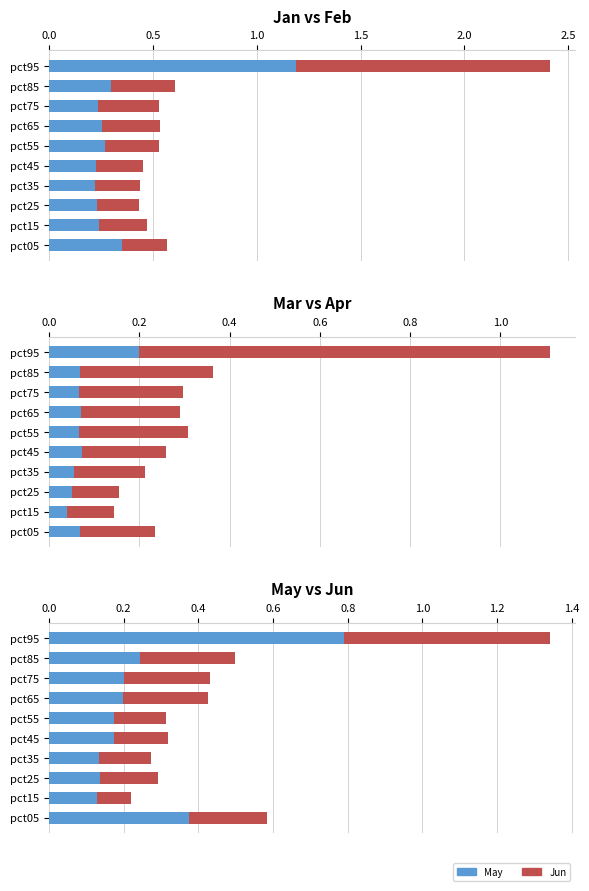

Is the value of Feb at pct45 greater than the value of Jan at pct55?

No